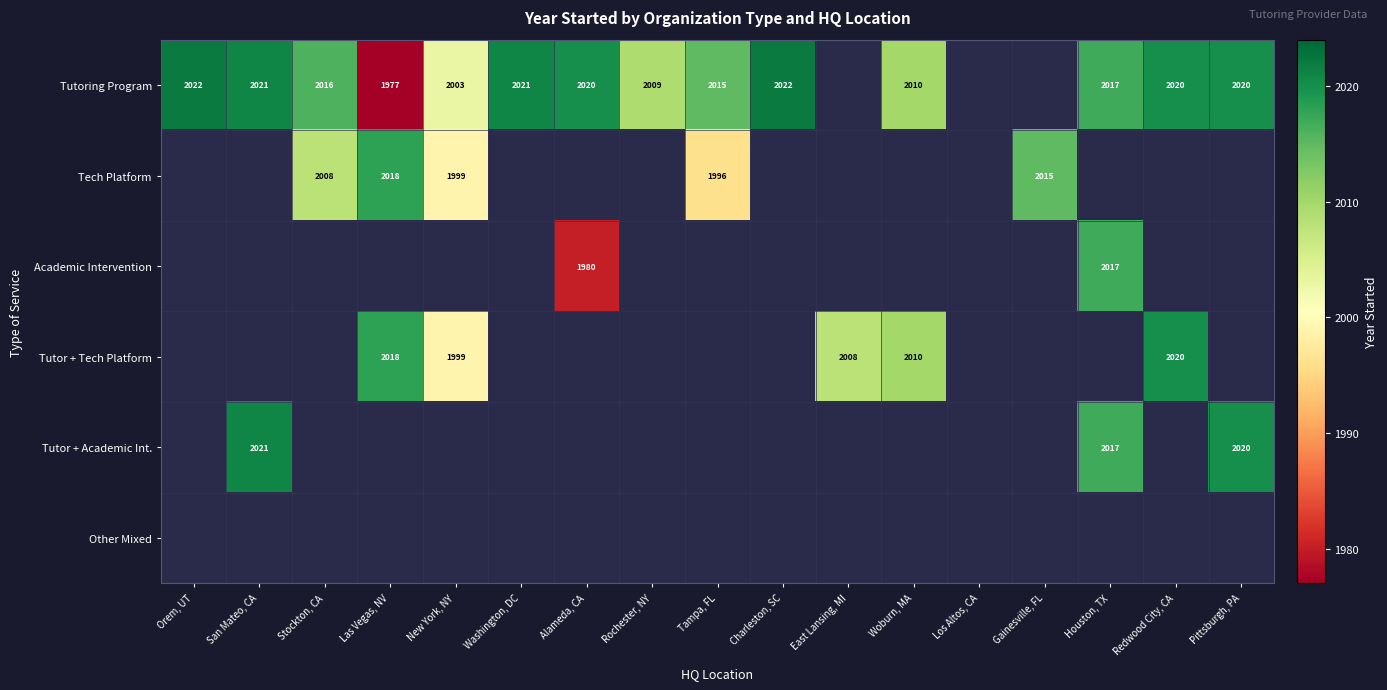

At how many categories does at least one series exceed 2017?

8